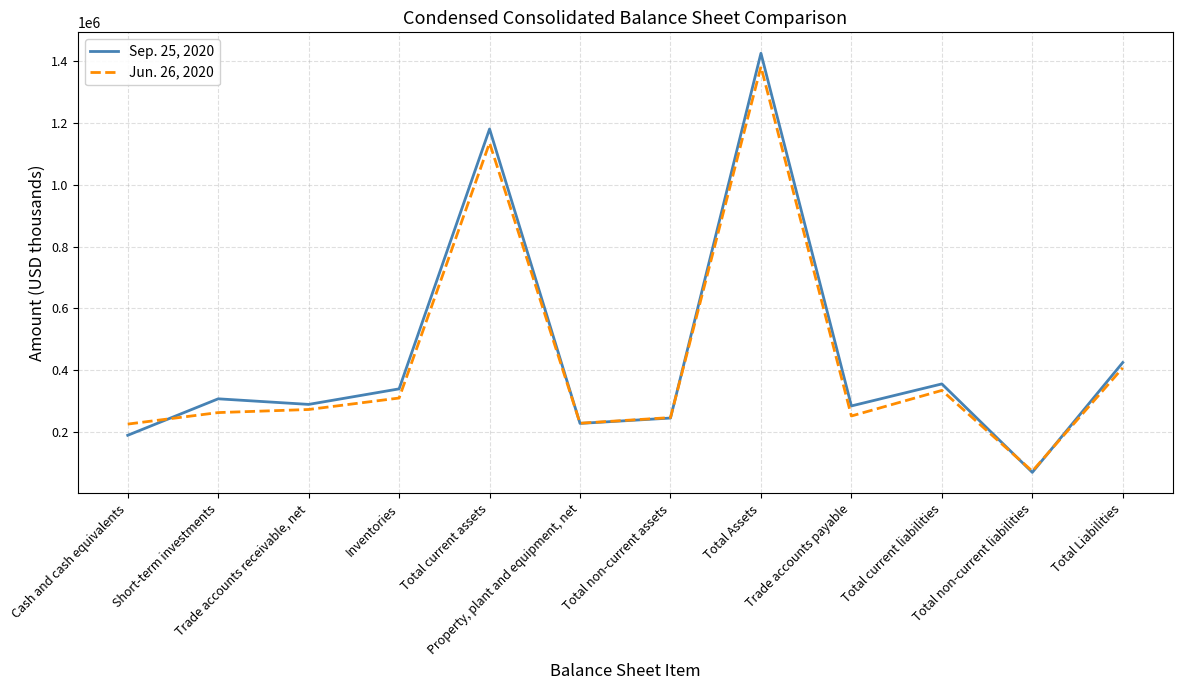

How many lines are shown in the chart?

2